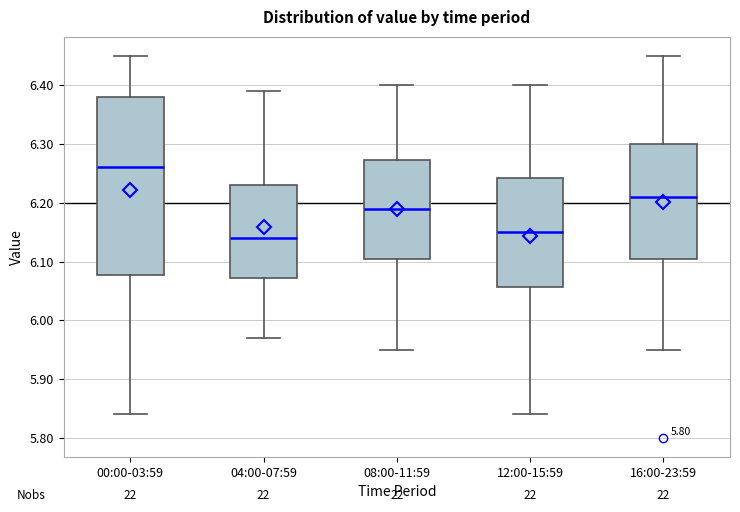

Reading left to right, transcribe this box plot: for each box, give where its median line is, the range the box spans, and where its two whiskers end, as read against the y-axis. The values are not printed on the chart, so give them approximately, as read against the axis.

00:00-03:59: median 6.26, box 6.08 to 6.38, whiskers 5.84 to 6.45
04:00-07:59: median 6.14, box 6.07 to 6.23, whiskers 5.97 to 6.39
08:00-11:59: median 6.19, box 6.11 to 6.27, whiskers 5.95 to 6.40
12:00-15:59: median 6.15, box 6.06 to 6.24, whiskers 5.84 to 6.40
16:00-23:59: median 6.21, box 6.11 to 6.30, whiskers 5.95 to 6.45